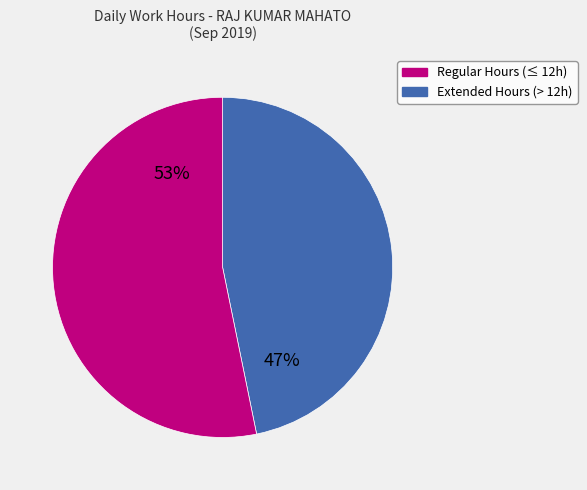

How many segments does this pie chart have?

2